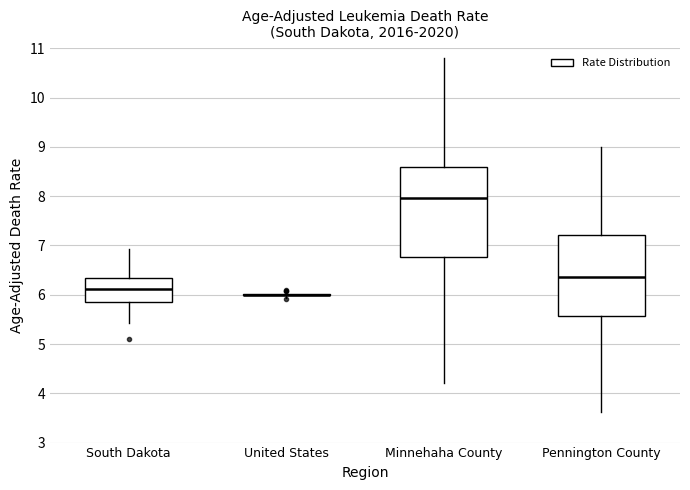

Reading left to right, transcribe this box plot: for each box, give where its median line is, the range the box spans, and where its two whiskers end, as read against the y-axis. The values are not printed on the chart, so give them approximately, as read against the axis.

South Dakota: median 6.1, box 5.8 to 6.3, whiskers 5.4 to 6.9
United States: box collapsed to a line at 6.0, whiskers 5.9 to 6.1
Minnehaha County: median 8.0, box 6.8 to 8.6, whiskers 4.2 to 10.8
Pennington County: median 6.4, box 5.6 to 7.2, whiskers 3.6 to 9.0